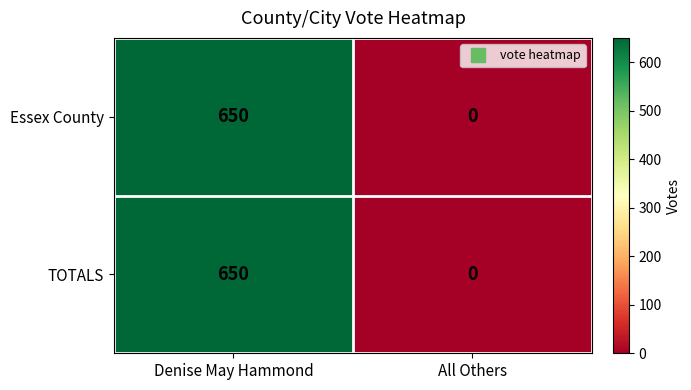

What is the sum of the Essex County values at Denise May Hammond and All Others?

650